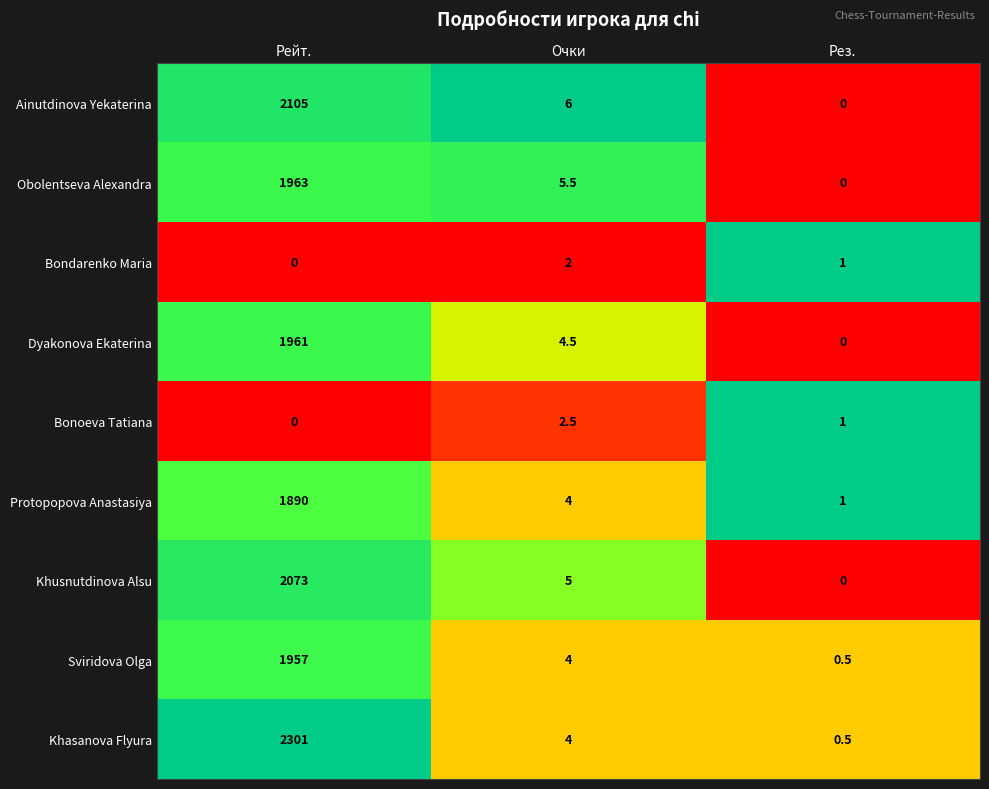

What is the maximum value shown in the chart?

2301.0